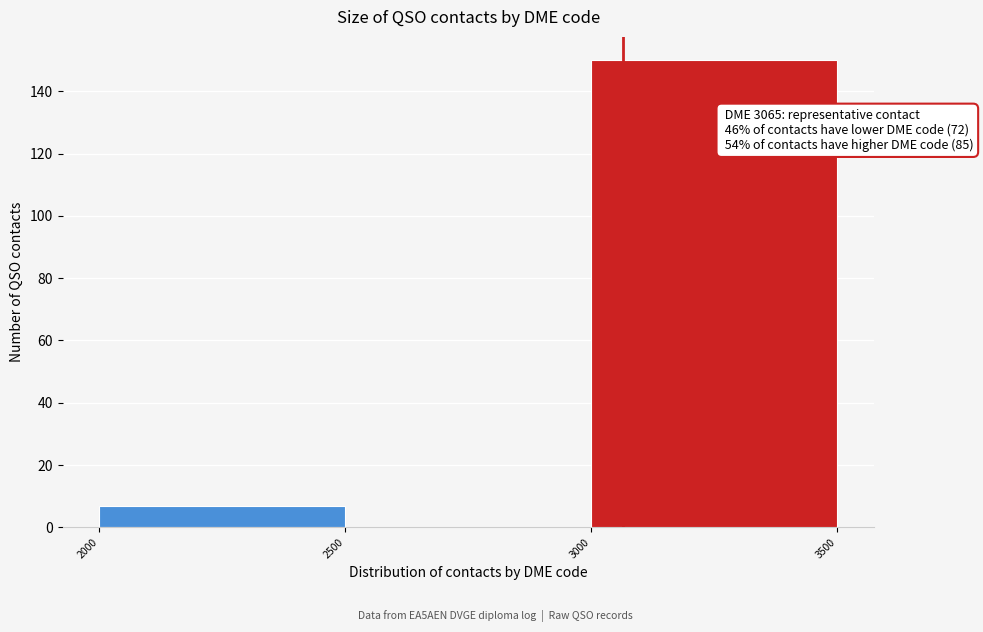

Over which range of the x-axis is the bar tallest?

3000 to 3500